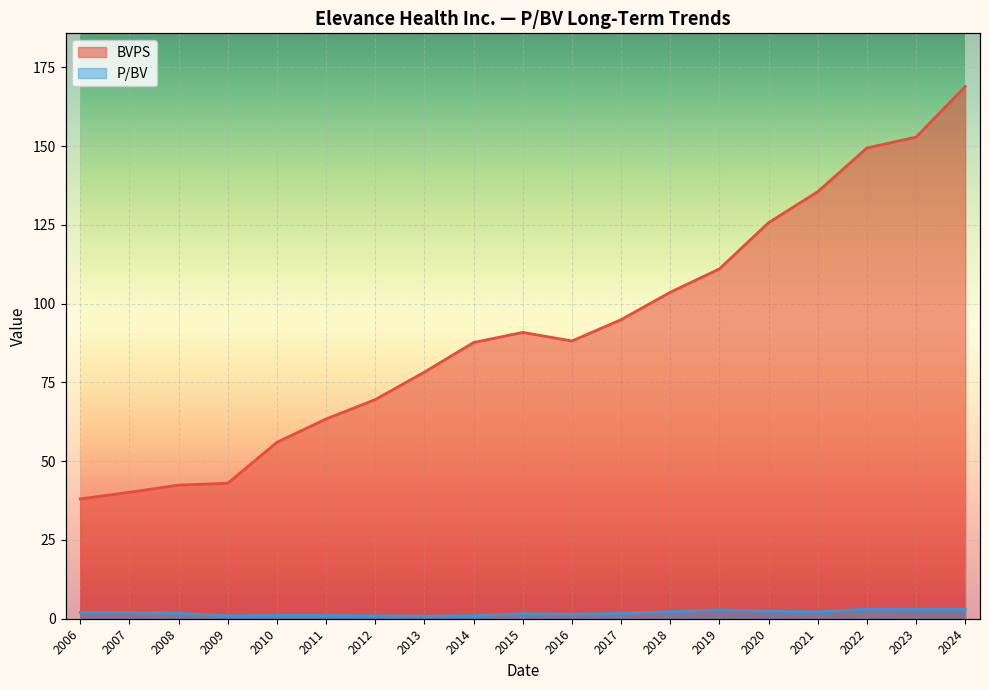

Where is the first local maximum for P/BV?

2015-02-24